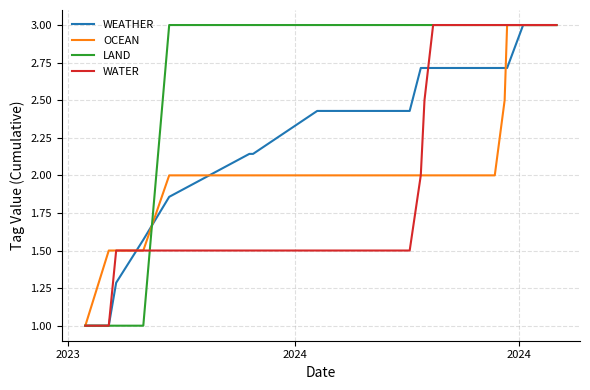

Which series has the largest total across all categories?

LAND